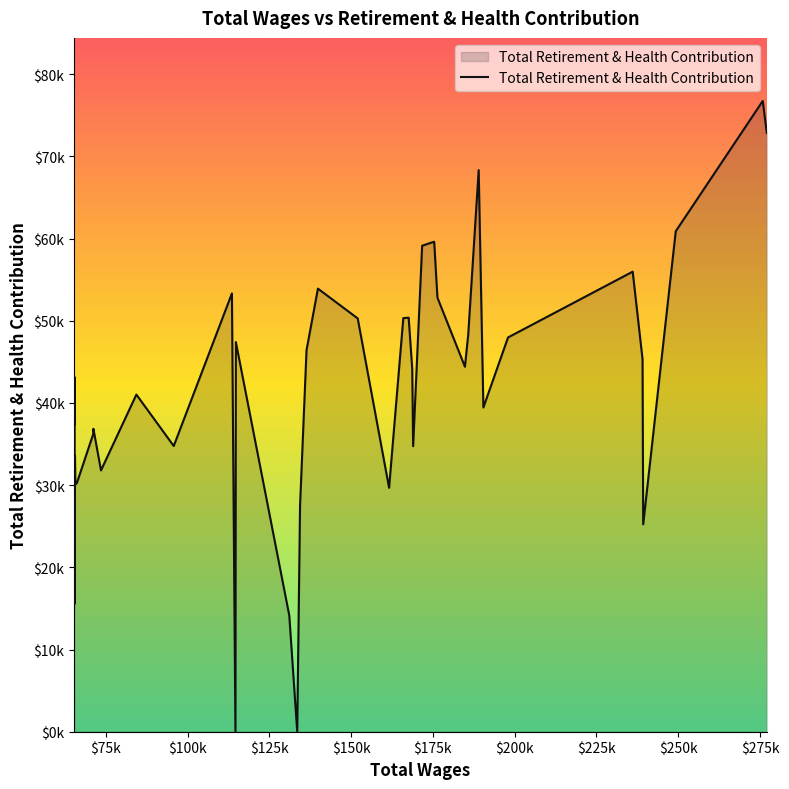

Does the chart display data point markers on the line(s)?

No